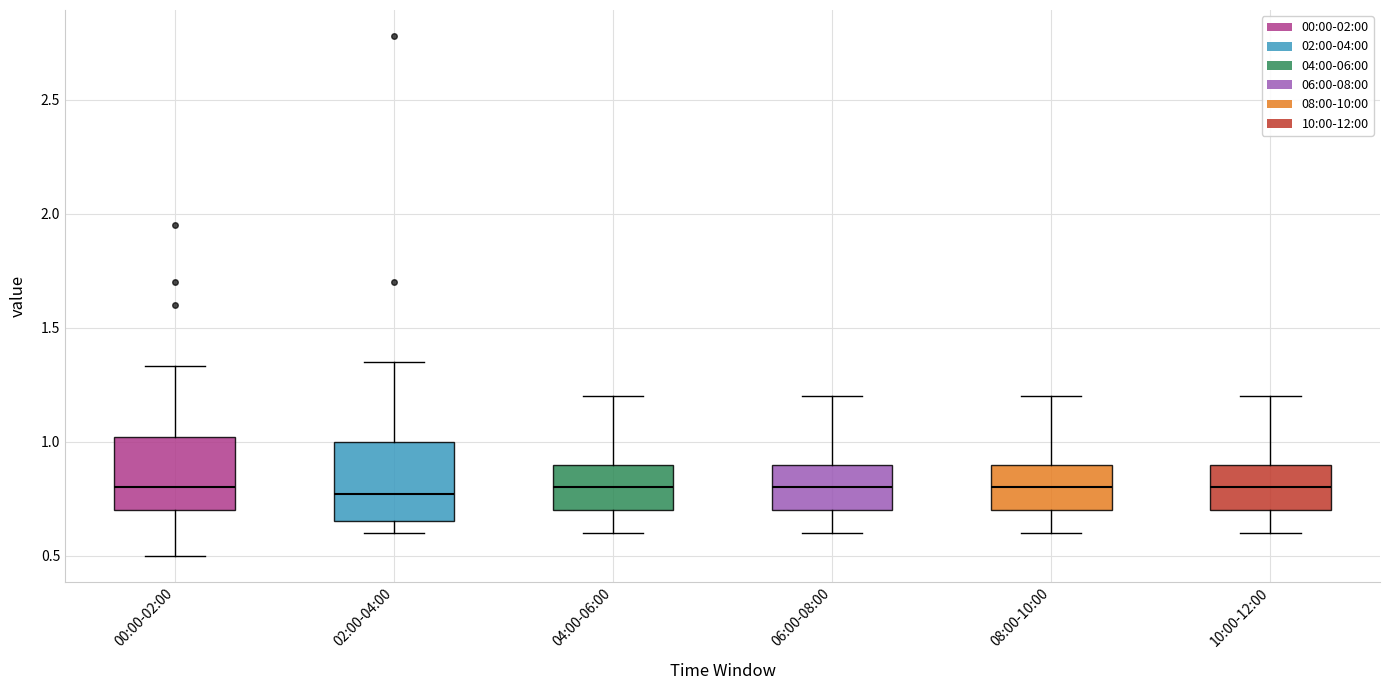

Where is the lower edge of the box for 08:00-10:00 on the y-axis? The values are not printed on the chart, so give them approximately, as read against the axis.

0.70